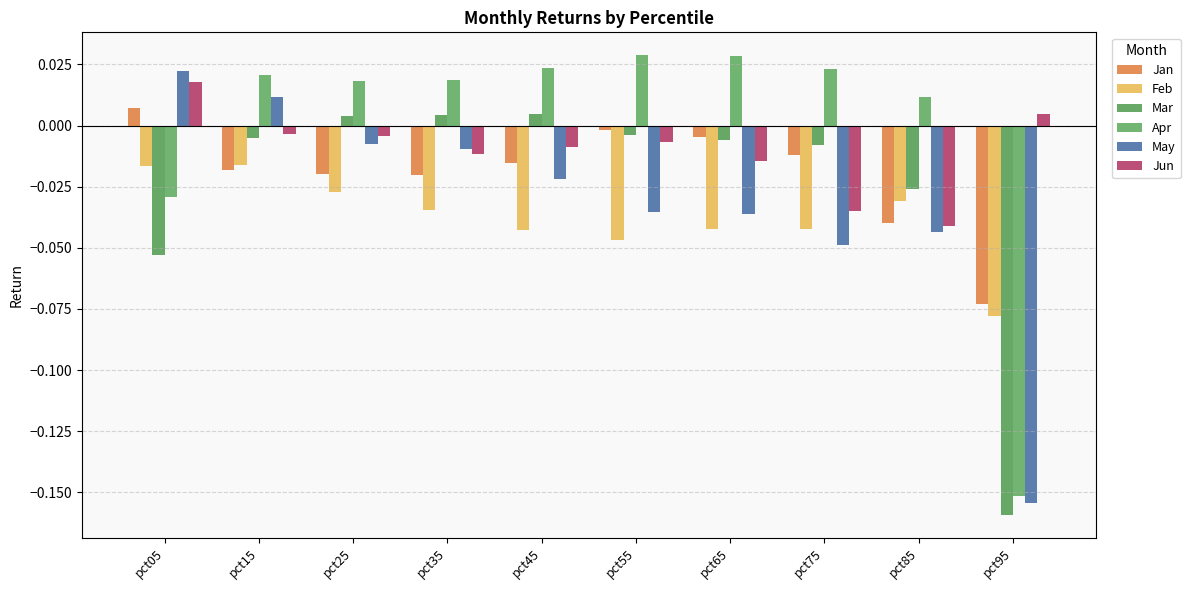

What is the total value across all series at pct05?

-0.1